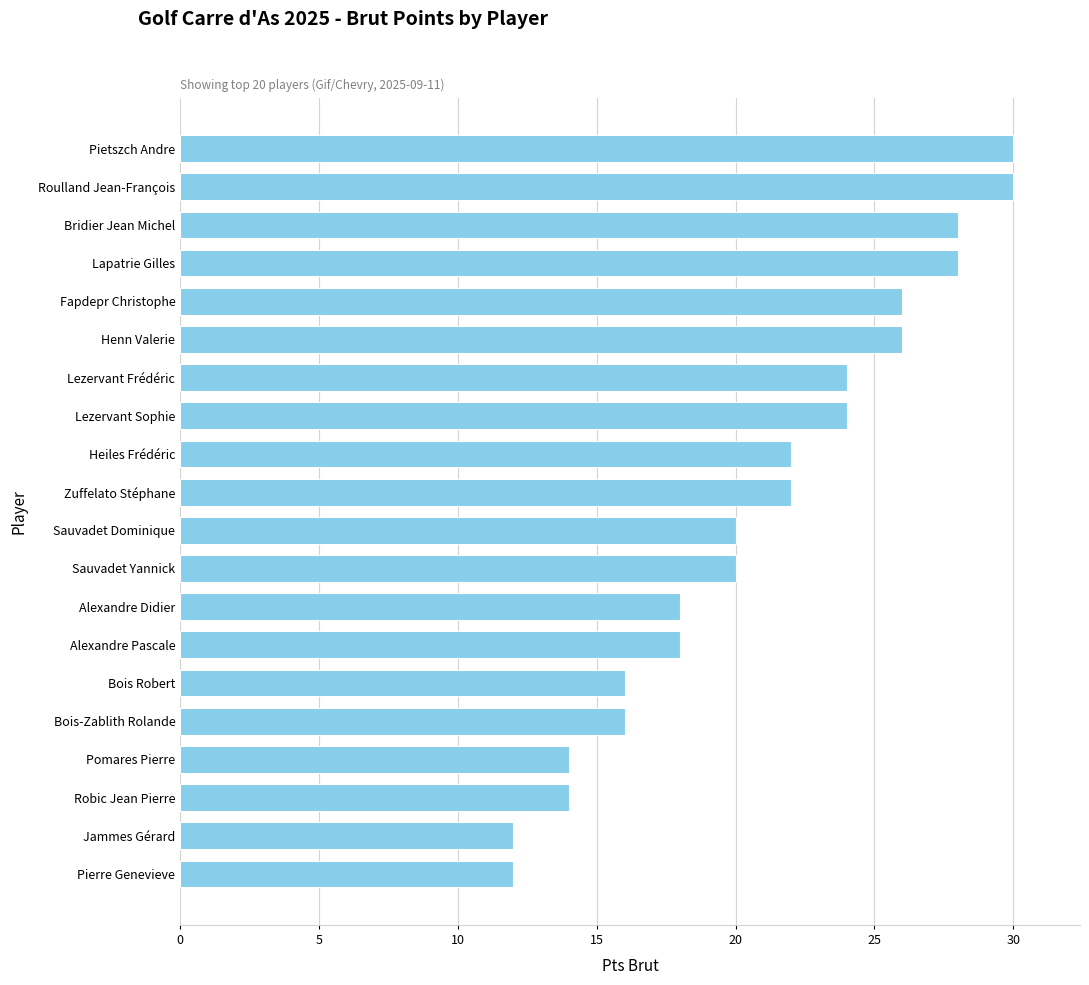

How many categories are shown in the chart?

20